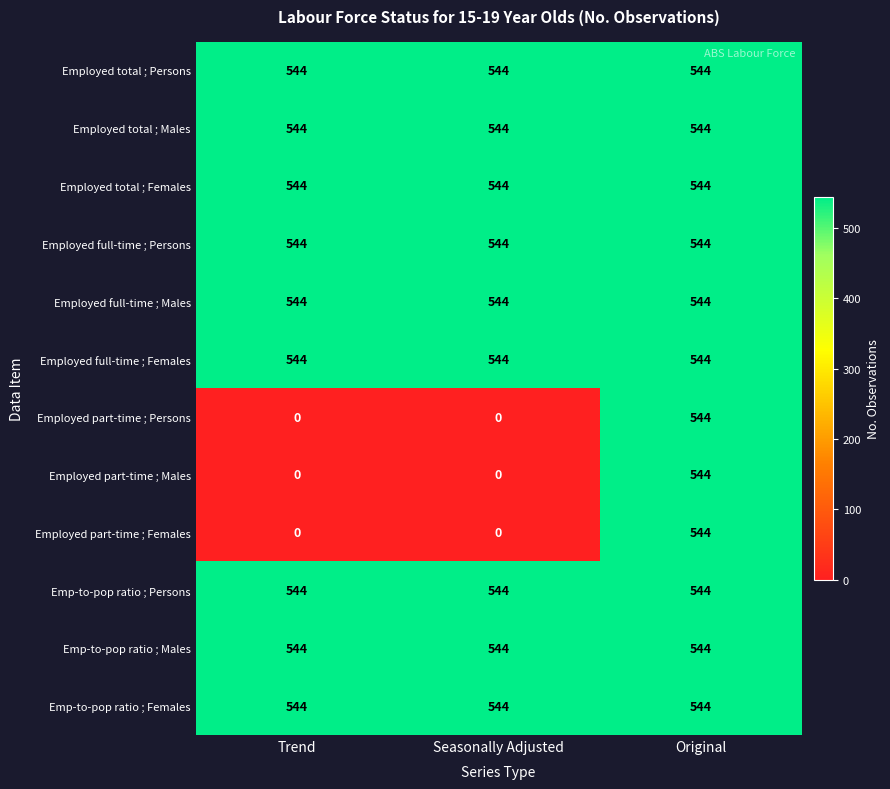

What is the spread (max minus min) of values at Seasonally Adjusted?

544